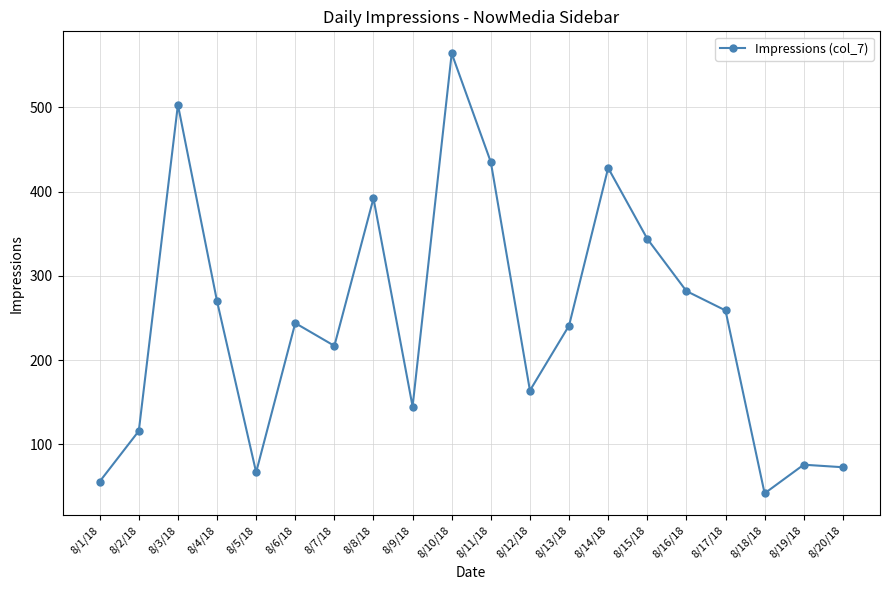

Where does the data first go above 244?

8/3/18